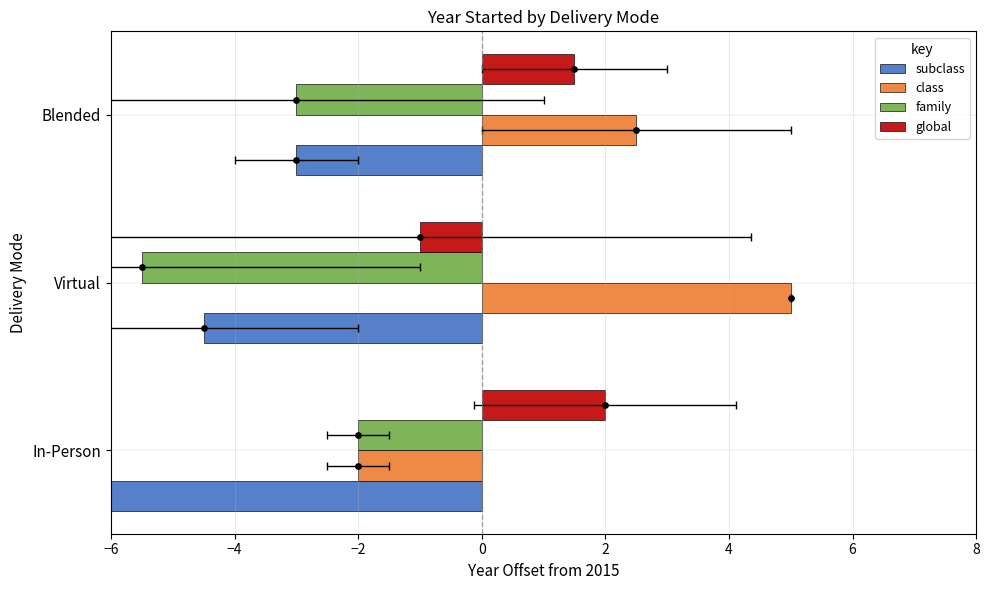

Which series reaches the minimum Y coordinate?

subclass